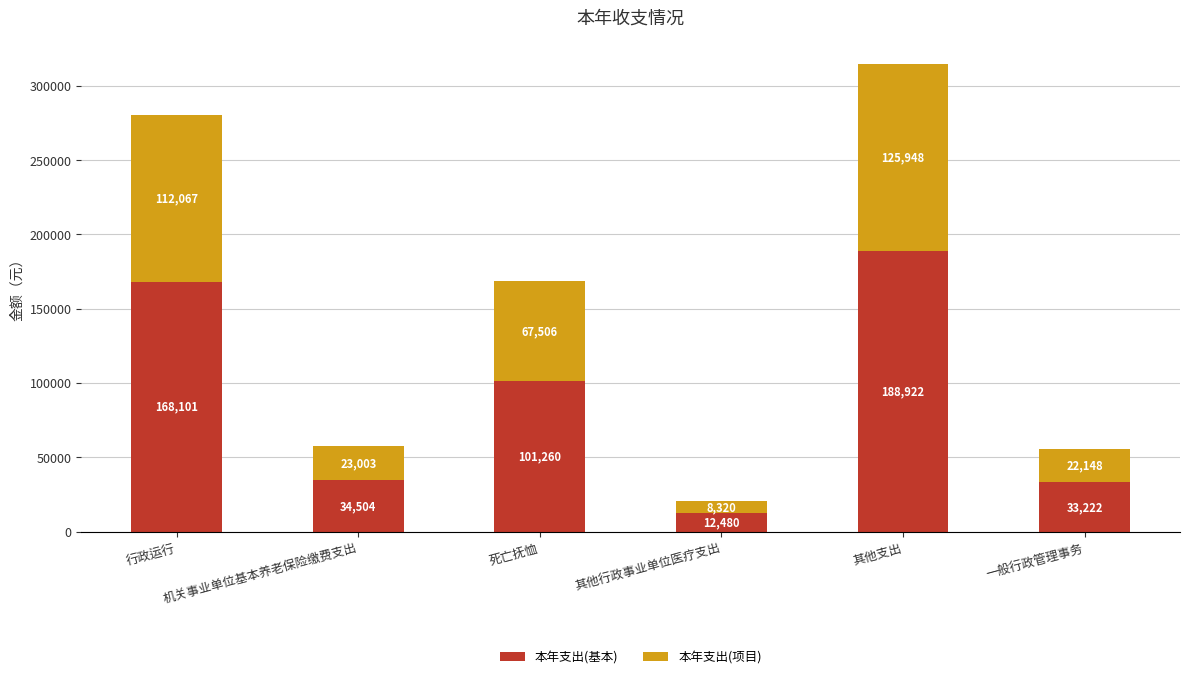

What are all the series names shown in the legend?

本年支出(基本), 本年支出(项目)